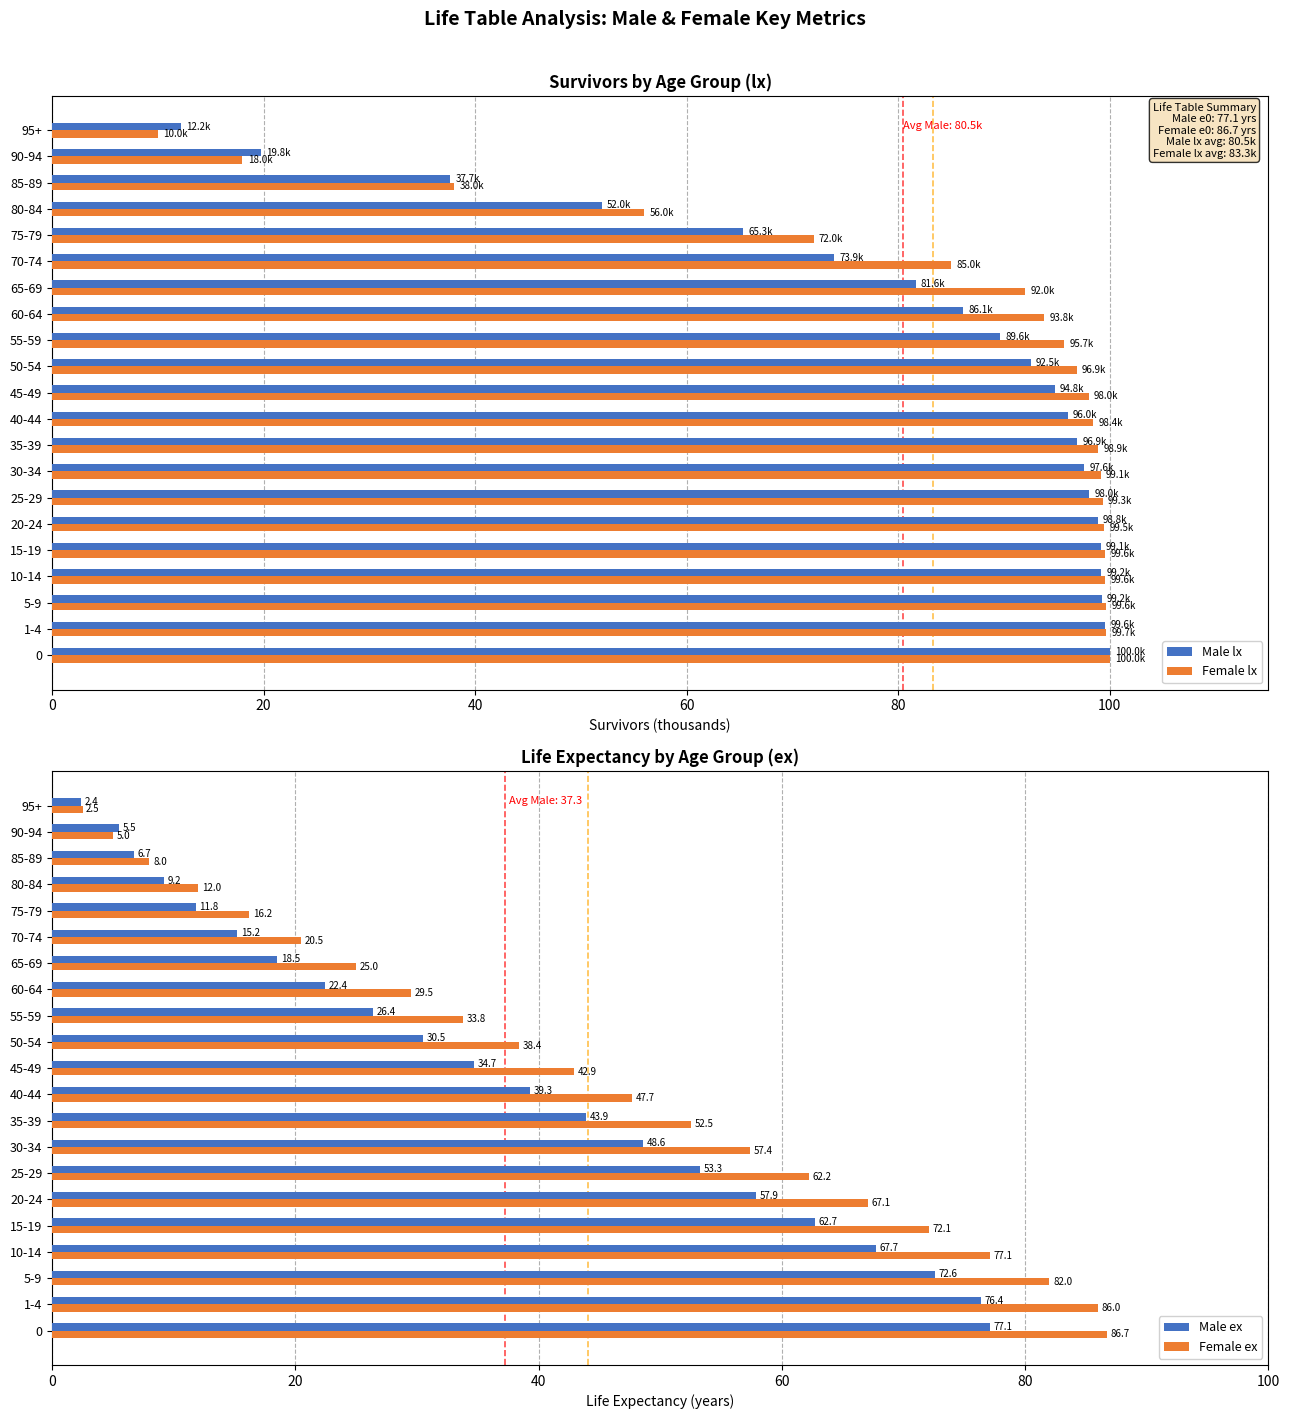

Does the chart contain stacked bars?

No